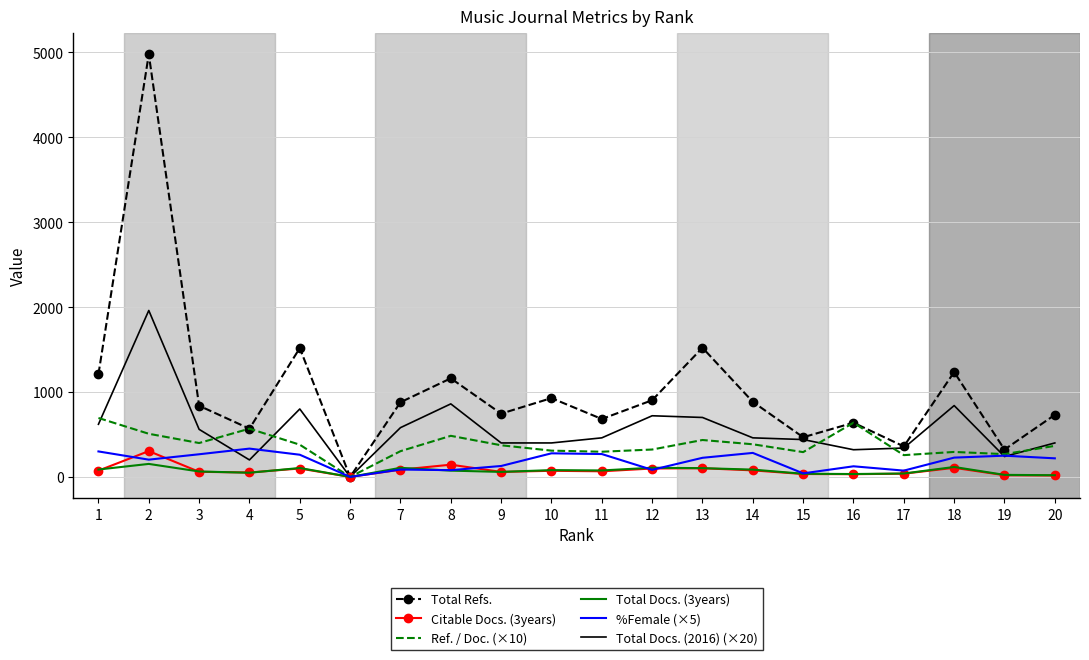

How many values in the Total Refs. series are below 879?

10